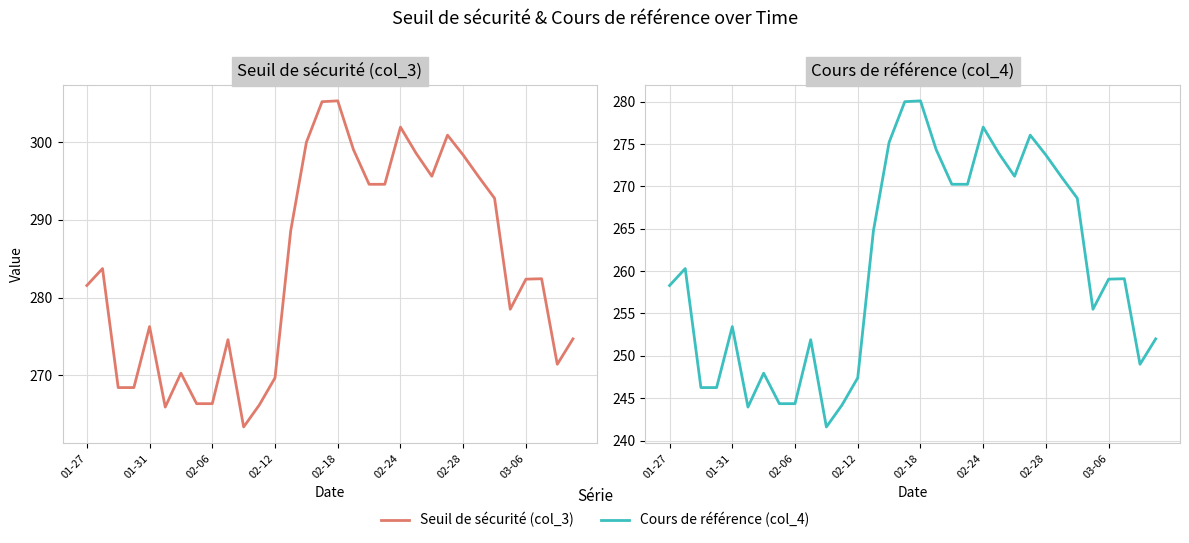

In Seuil de sécurité (col_3), how many points are higher than both neighbors (excluding endpoints)?

8